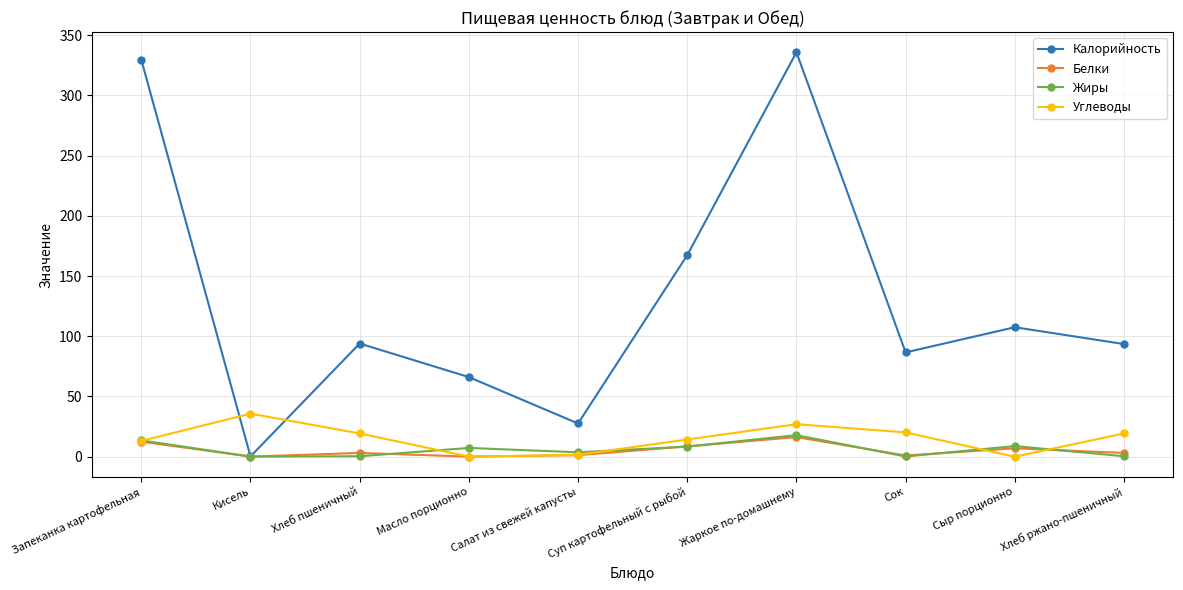

Is the value of Калорийность at Салат из свежей капусты greater than the value of Белки at Жаркое по-домашнему?

Yes